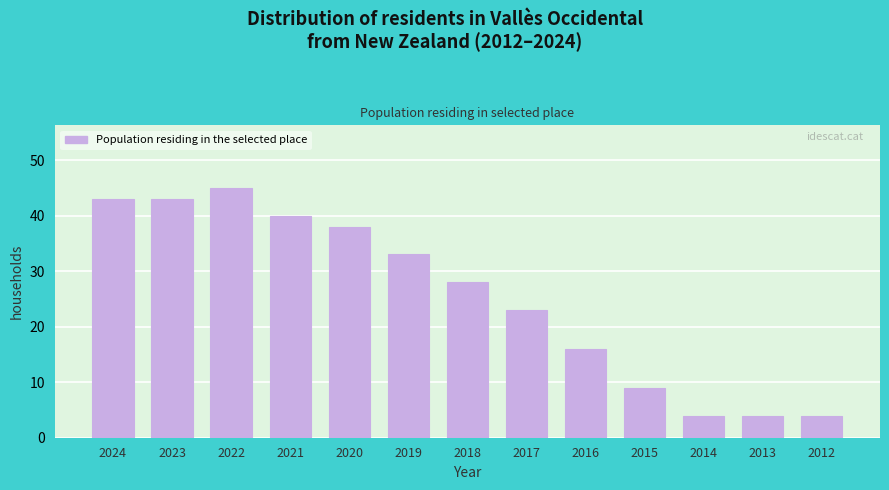

Reading left to right, list all the values displayed in this chart.

2024=43	2023=43	2022=45	2021=40	2020=38	2019=33	2018=28	2017=23	2016=16	2015=9	2014=4	2013=4	2012=4